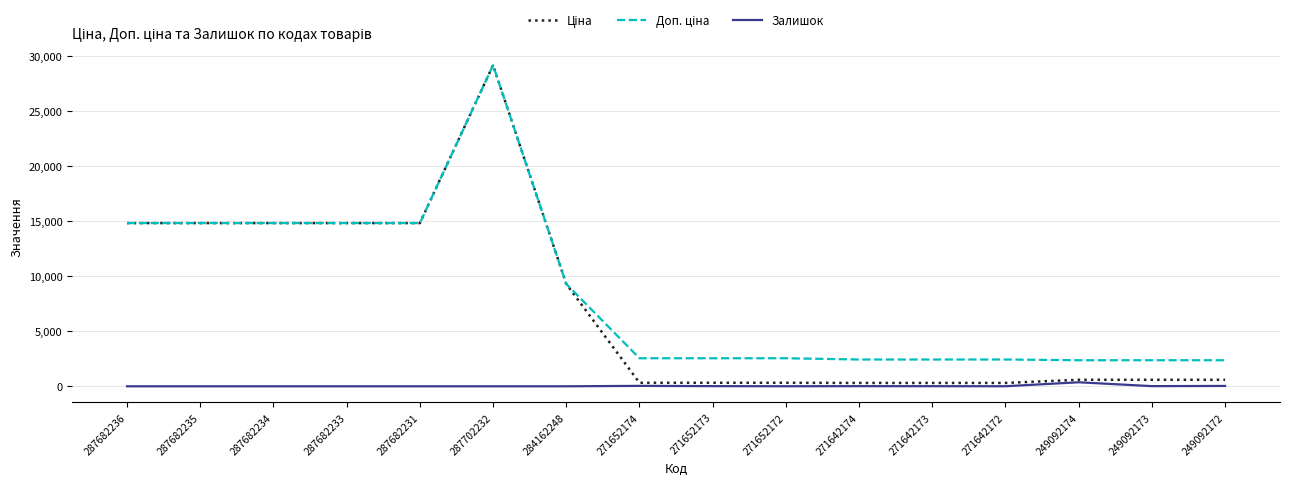

What position from the left is 271642173?

12